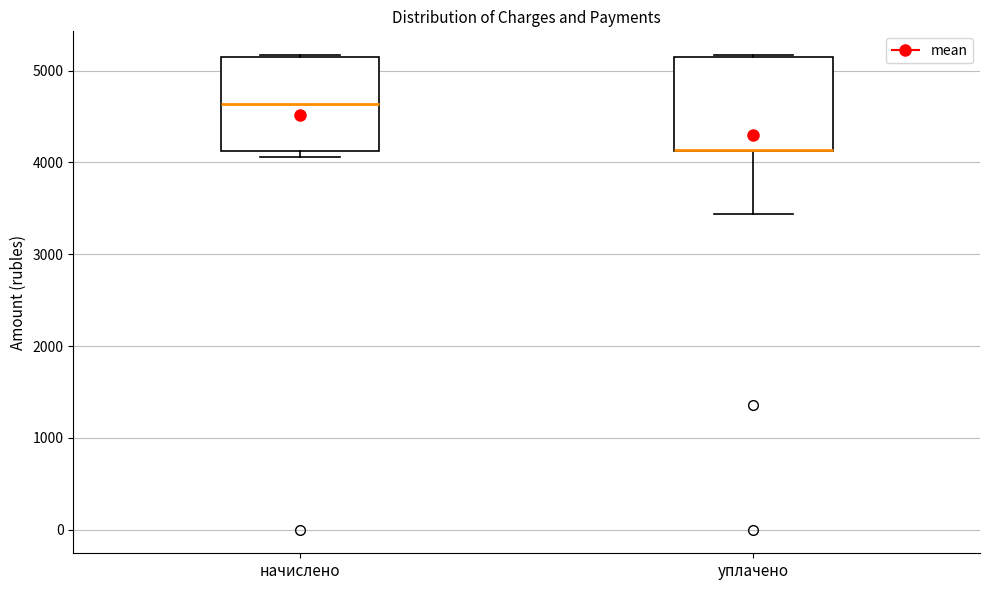

Reading left to right, transcribe this box plot: for each box, give where its median line is, the range the box spans, and where its two whiskers end, as read against the y-axis. The values are not printed on the chart, so give them approximately, as read against the axis.

начислено: median 4600, box 4100 to 5200, whiskers 4100 (just below the box's lower edge) to 5200
уплачено: median 4100 (drawn on the box's lower edge), box 4100 to 5200, whiskers 3400 to 5200